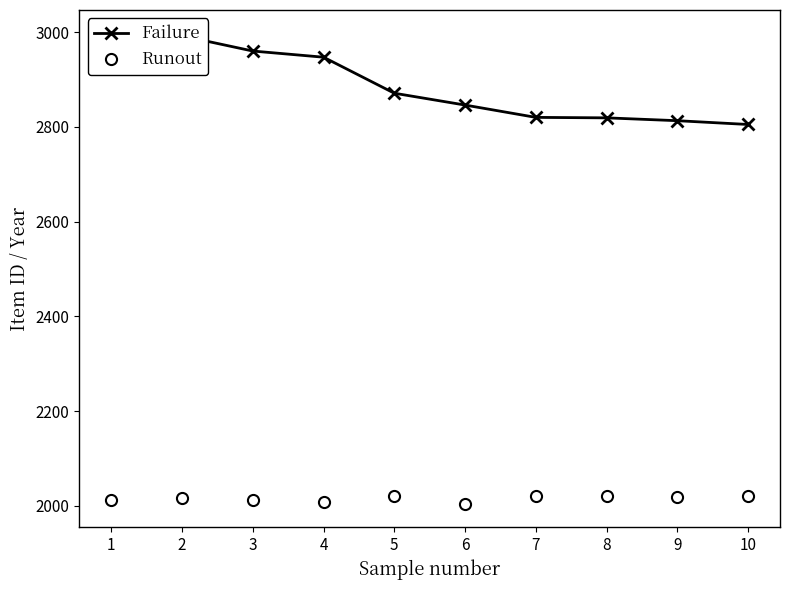

What is the difference between the Runout values at 9 and 8?

4